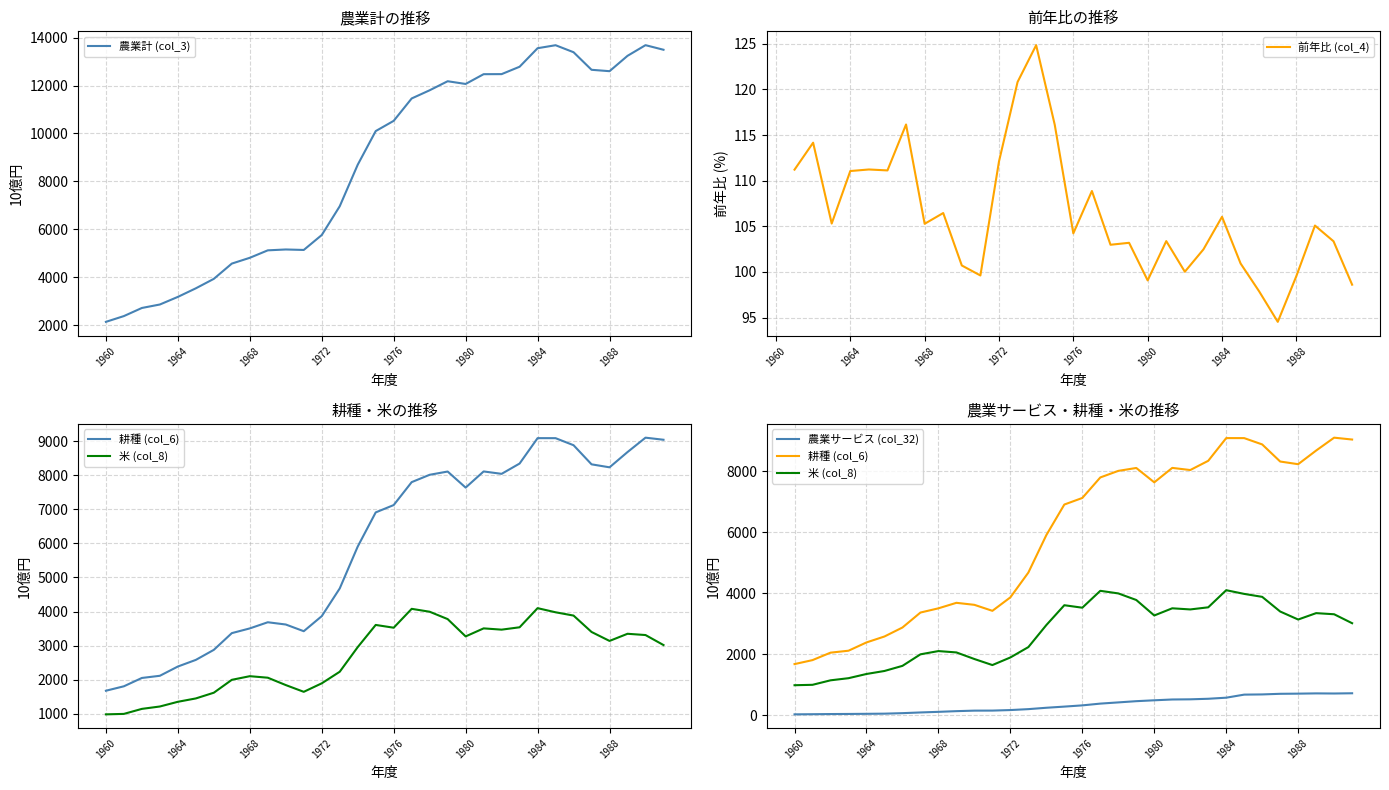

What is the sum of the 米(col_8) values at 1972 and 1981?

5402.6